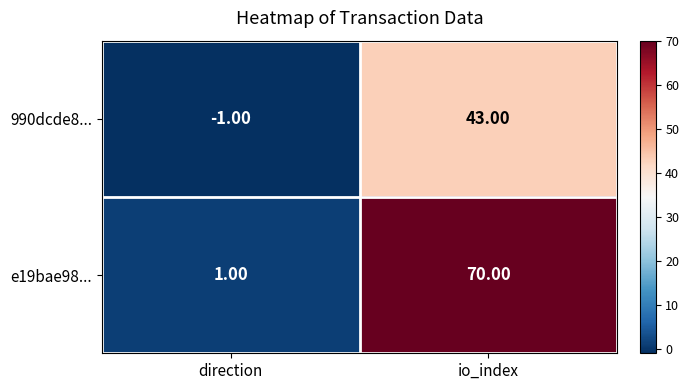

Which series has the widest spread of values?

e19bae98...